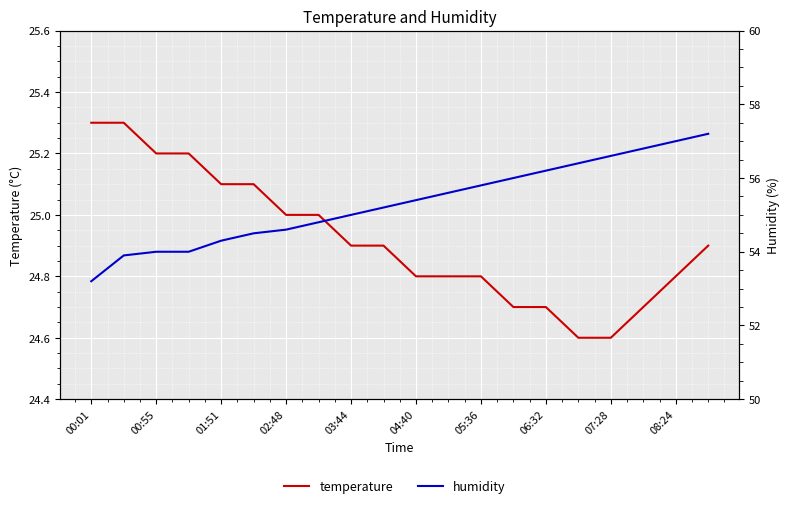

Is this an area chart (filled region under the line)?

No